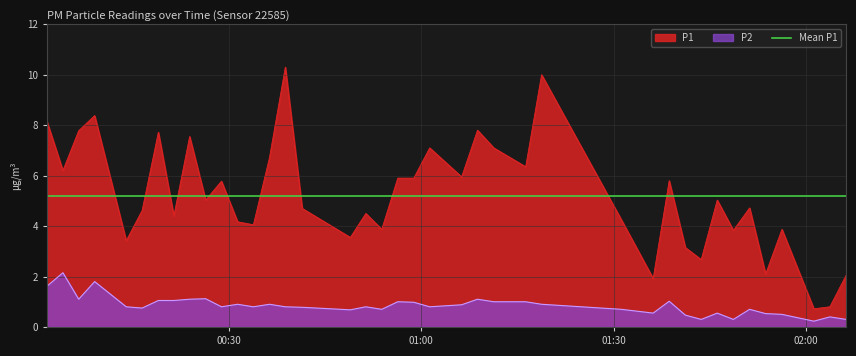

Which series has the largest range (max minus min)?

P1